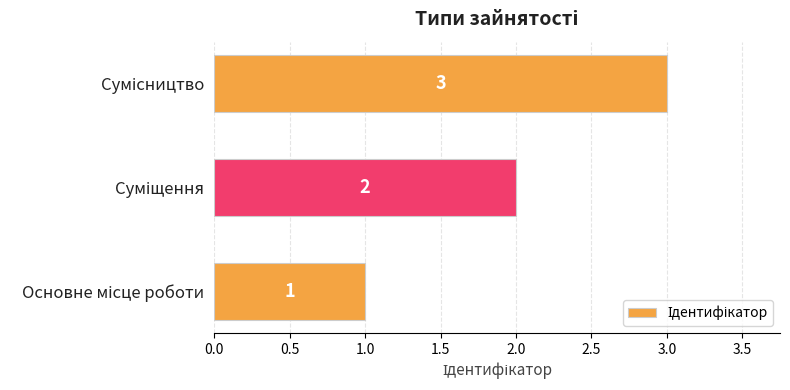

What is the maximum value shown in the chart?

3